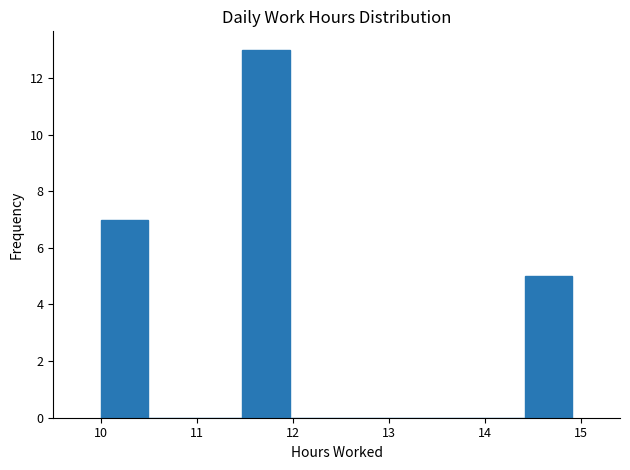

Reading left to right, list every bar in this chart as the range it spans on the x-axis followed by its height. Neither the bar edges nor the heights are printed on the chart, so give them approximately, as read against the axes.

10.0 to 10.5: 7
10.5 to 11.0: 0
11.0 to 11.5: 0
11.5 to 12.0: 13
12.0 to 12.5: 0
12.5 to 12.9: 0
12.9 to 13.4: 0
13.4 to 13.9: 0
13.9 to 14.4: 0
14.4 to 14.9: 5